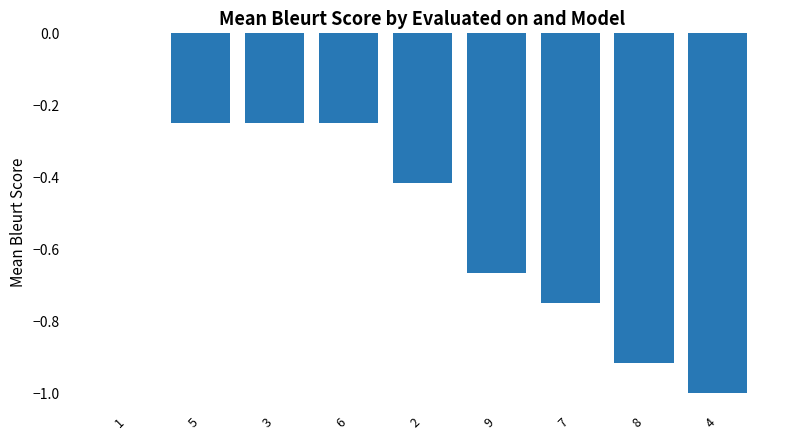

What is the sum of all values?

-4.5